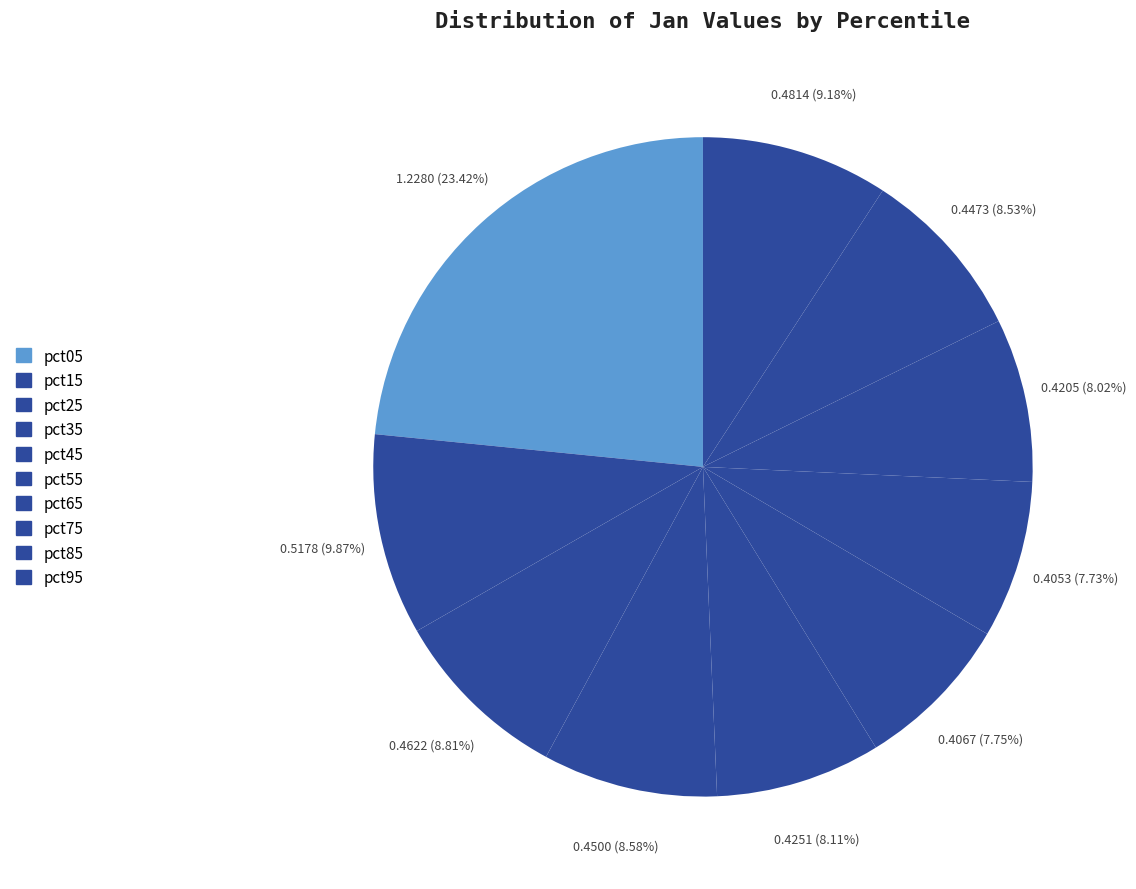

To the nearest percent, what percentage of the pie is pct65?

8%